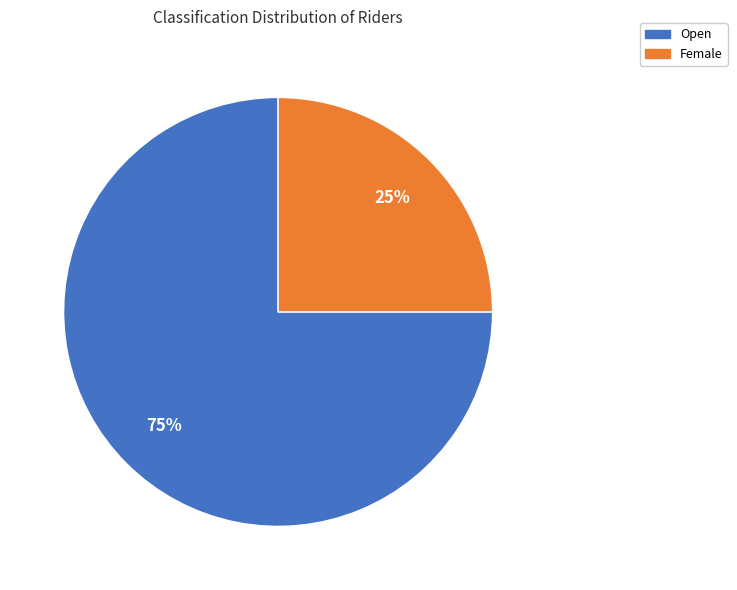

To the nearest percent, what is the average slice percentage?

50%